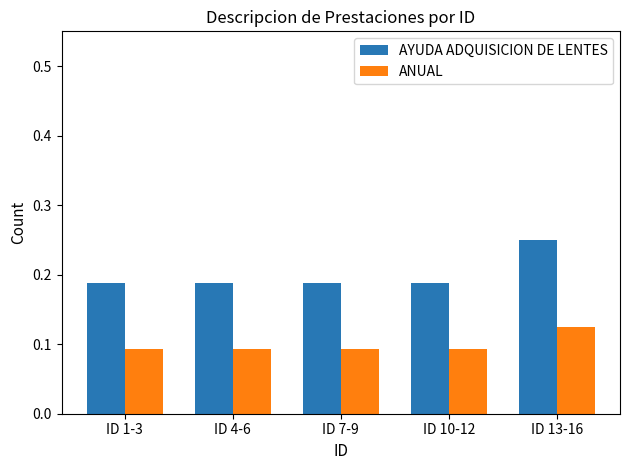

Count the ANUAL values in the range 0 to 1.

5